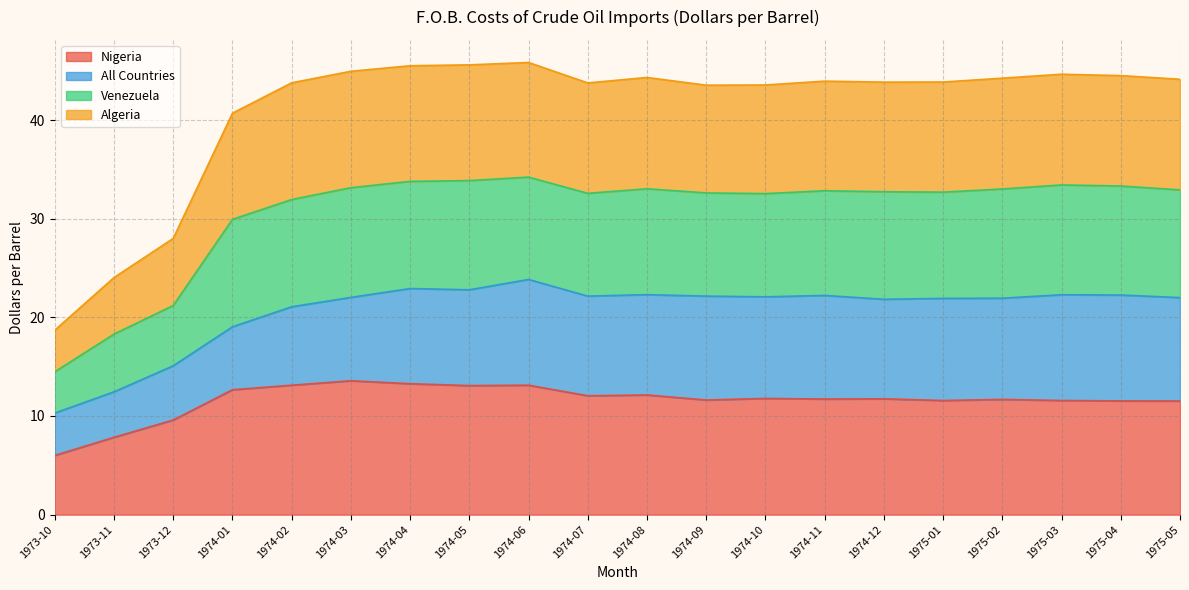

The Nigeria series shows 17.2 at 1975-05. True or false?

False